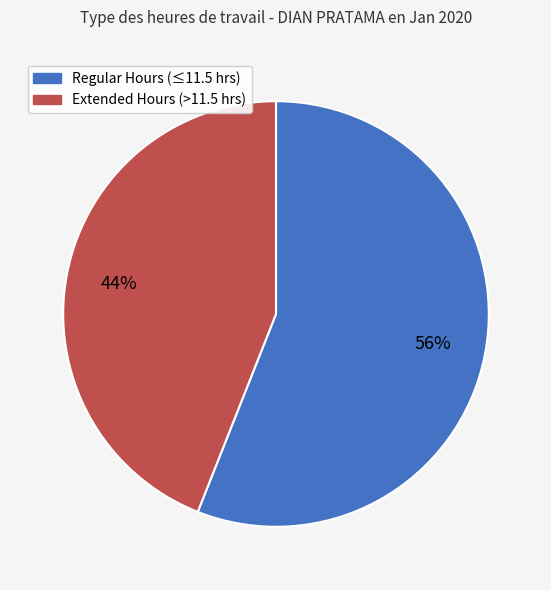

Does any single category account for the majority?

Yes